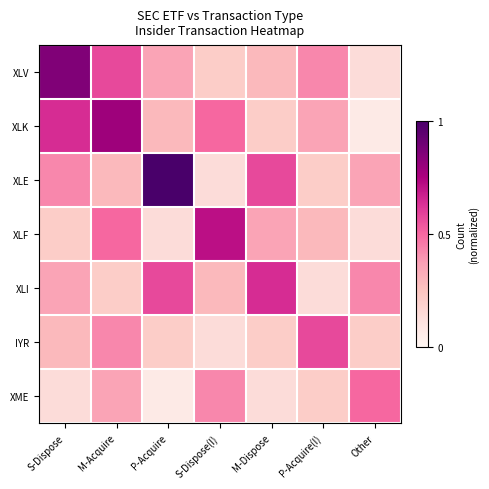

Which series has the largest total across all categories?

XLE